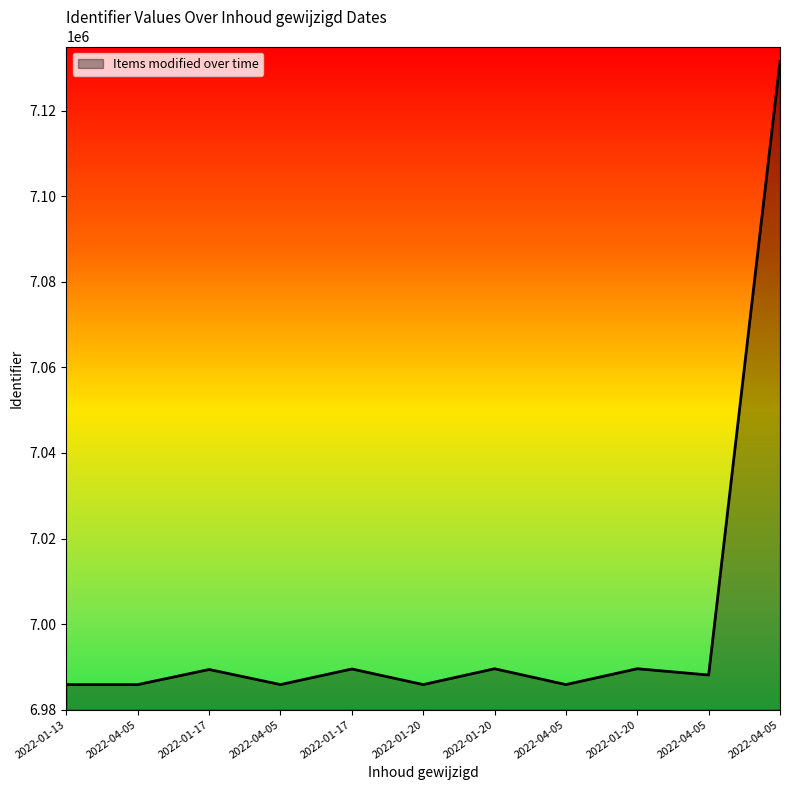

What is the value of the 1st point from the left?

6985867